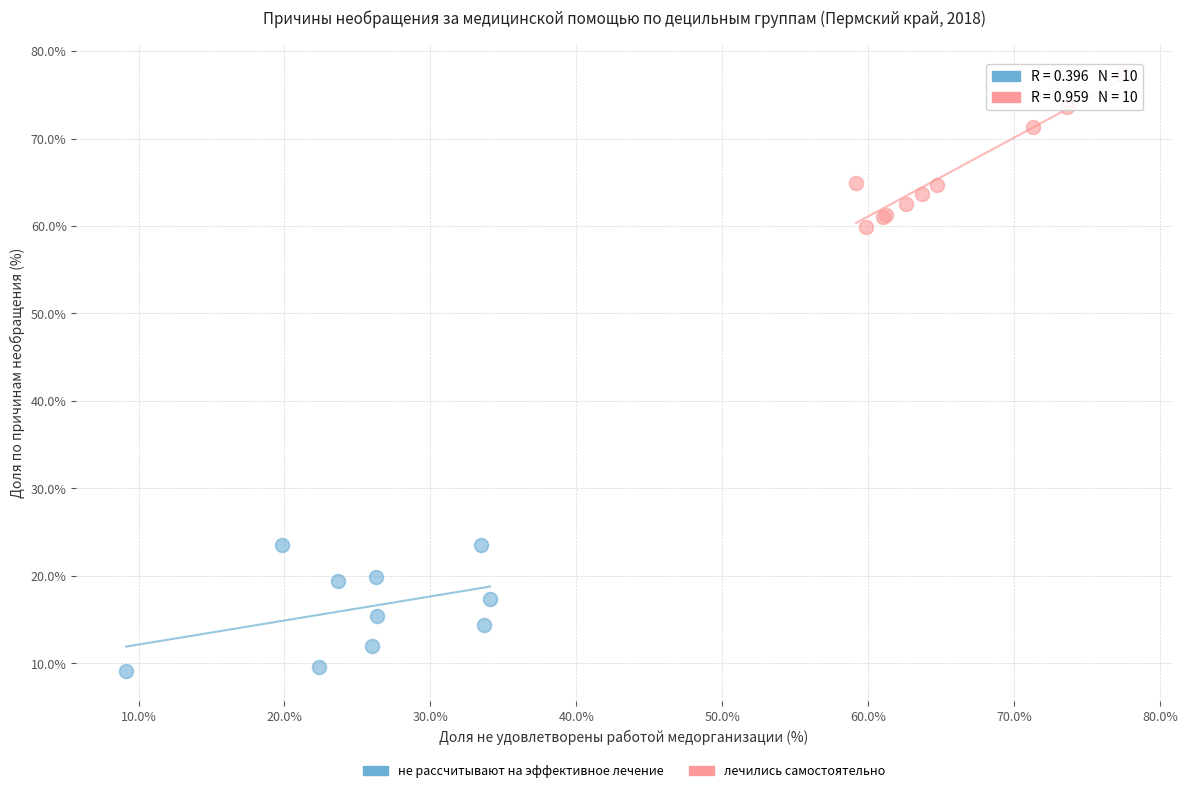

Which series contains the highest Y value?

лечились самостоятельно